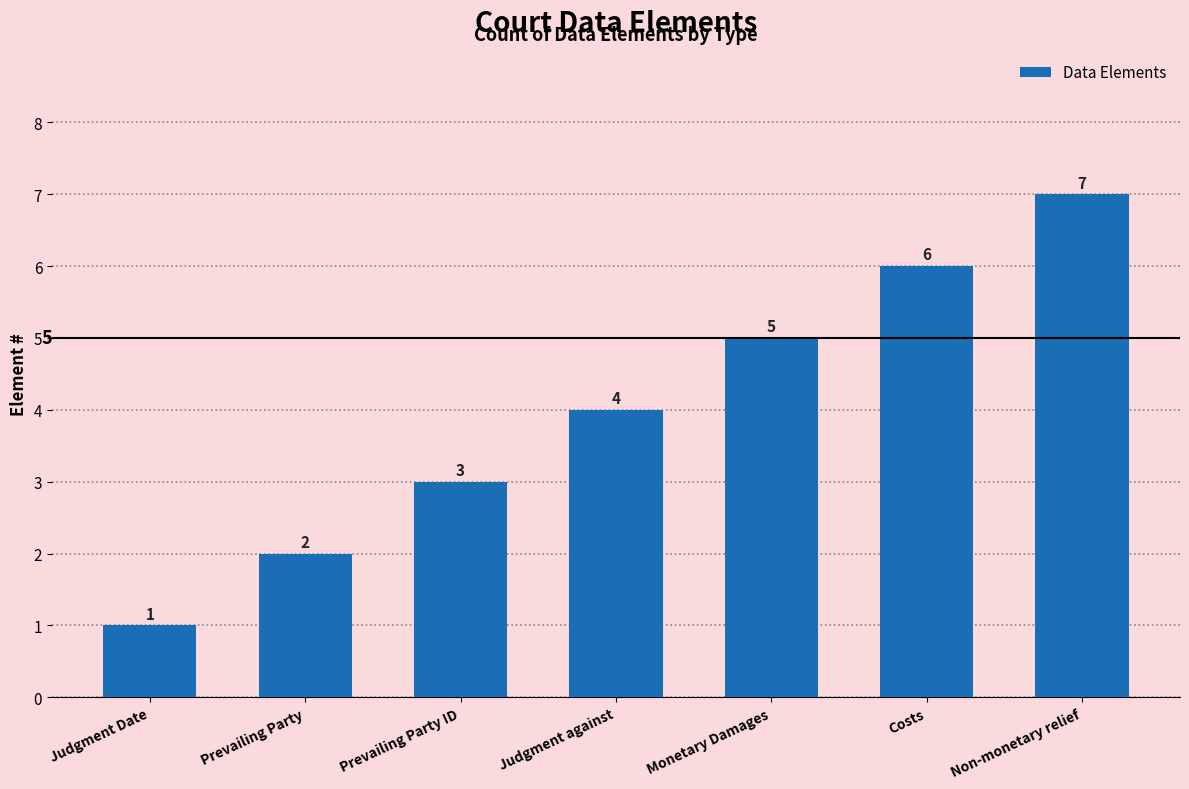

Reading left to right, what are all the values shown in this chart?

1	2	3	4	5	6	7